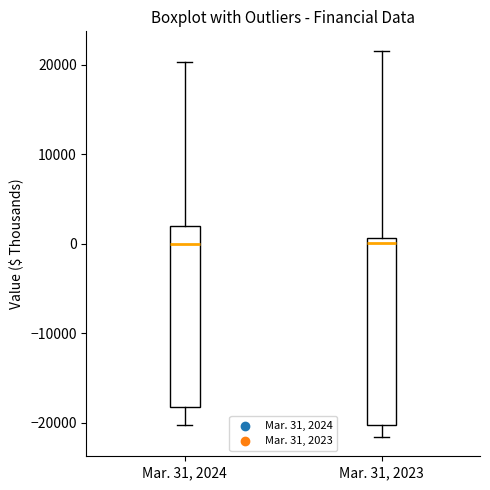

Reading left to right, read every box against the y-axis: the position of its median line, the range the box covers, and the ends of its whiskers. The values are not printed on the chart, so give them approximately, as read against the axis.

Mar. 31, 2024: median 0, box -18000 to 2000, whiskers -20000 to 20000
Mar. 31, 2023: median 0, box -20000 to 1000, whiskers -22000 to 22000